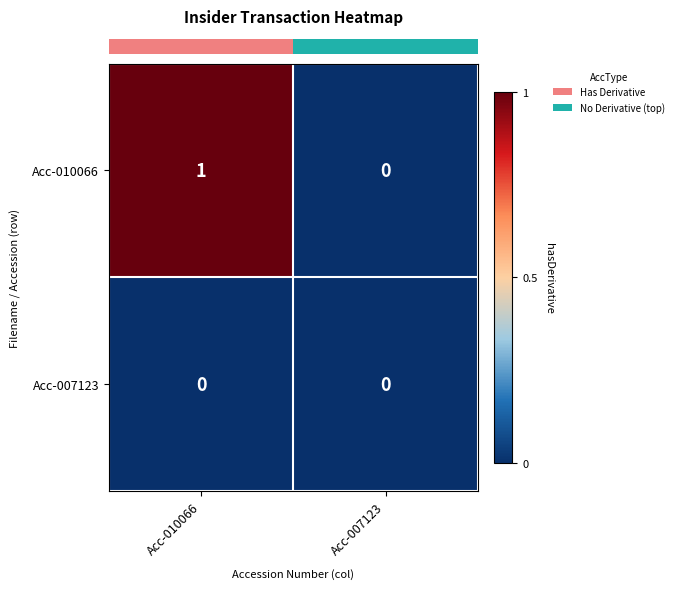

Which category has the highest value across all series?

Acc-010066